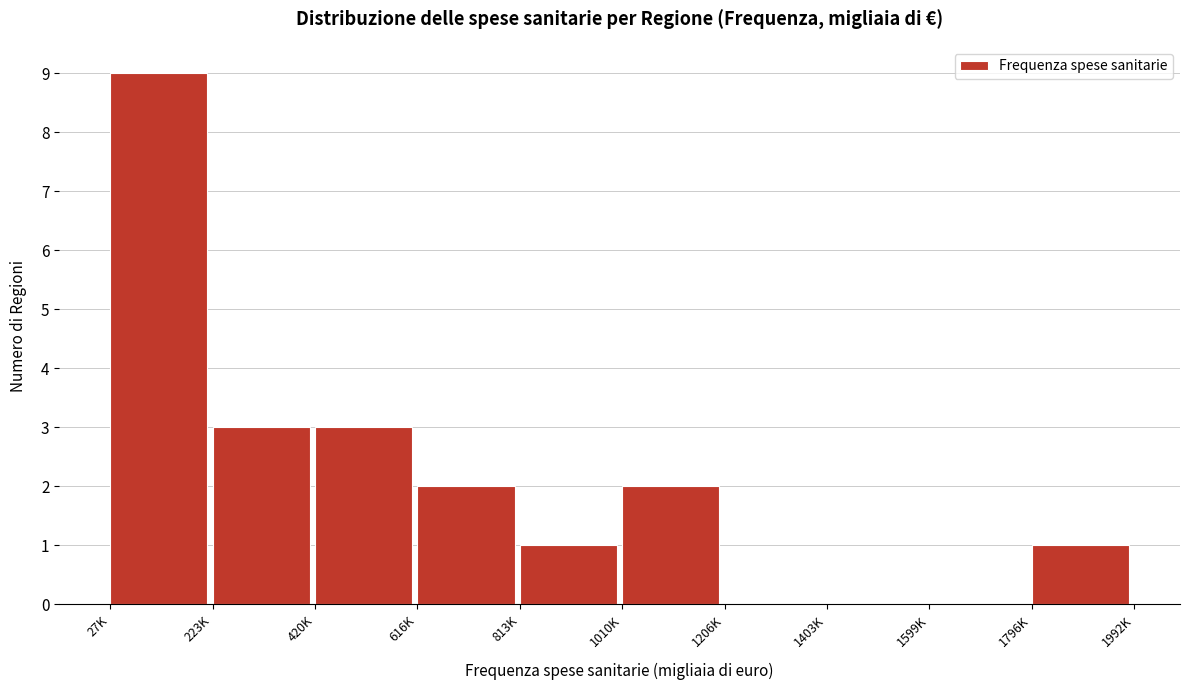

Reading right to left, what are all the values shown in this chart?

1796K=1	1599K=0	1403K=0	1206K=0	1010K=2	813K=1	616K=2	420K=3	223K=3	27K=9